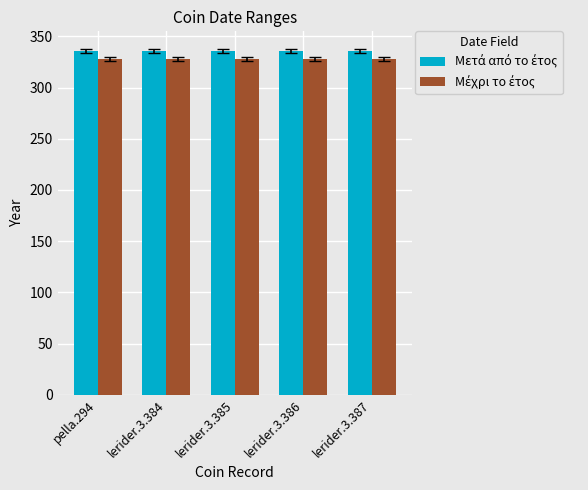

What is the maximum value shown in the chart?

336